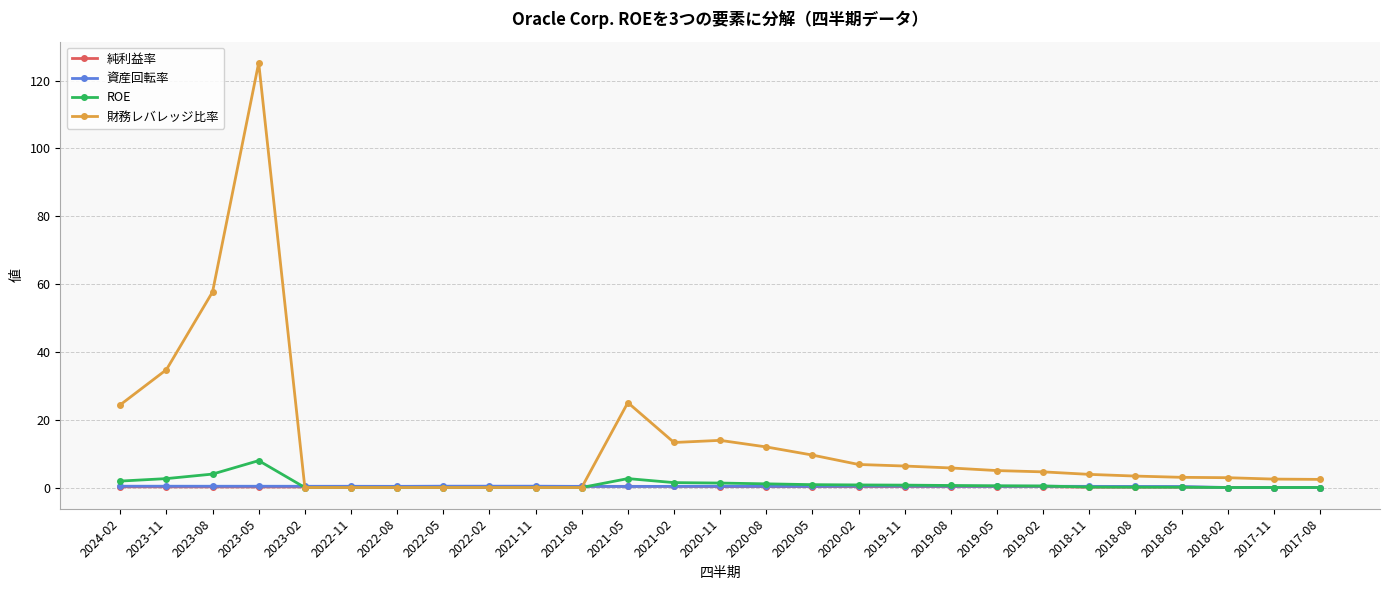

True or false: ROE has more than 0 points higher than both neighbors.

True